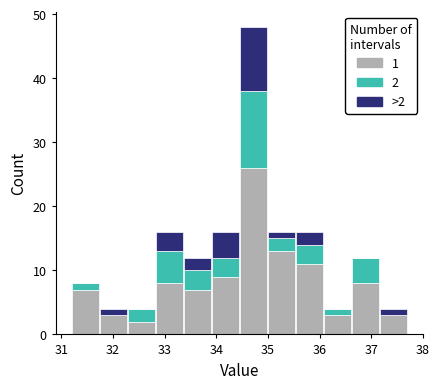

Which range on the x-axis has the tallest stacked bar (by total height)?

34.5 to 35.0